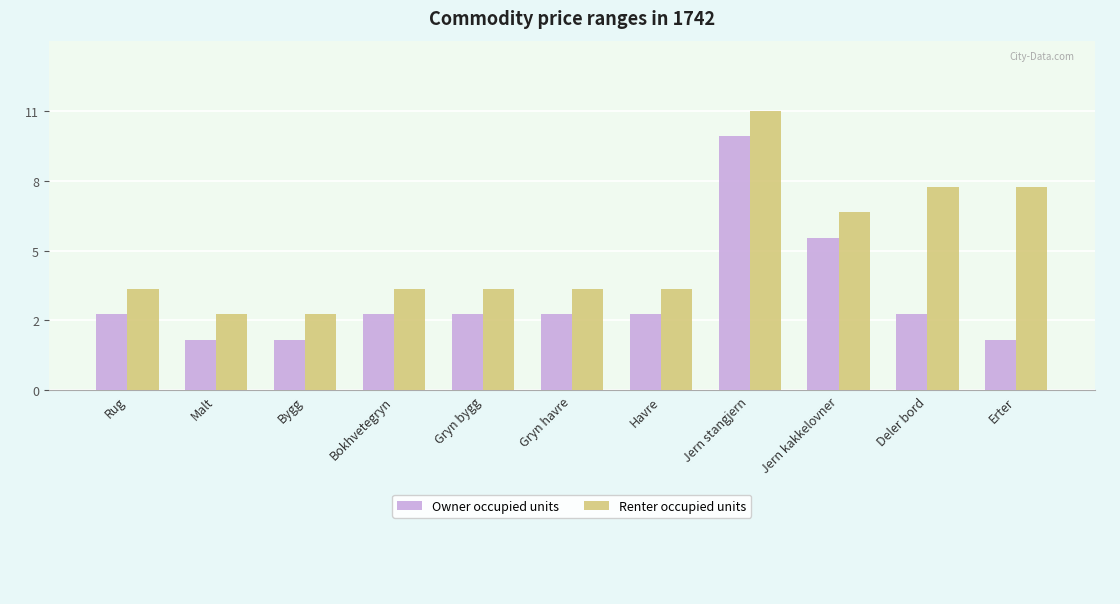

What are all the series names shown in the legend?

Owner occupied units, Renter occupied units